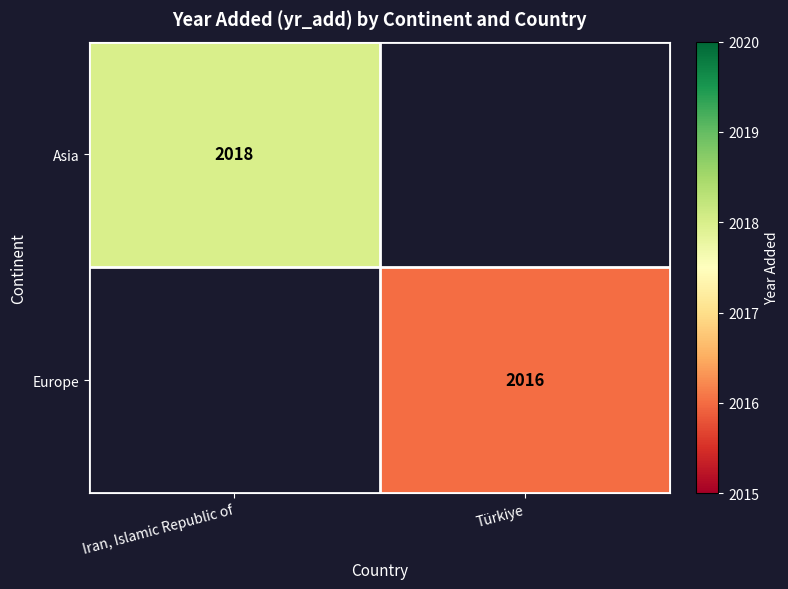

True or false: Europe has a value of 2857 at Türkiye.

False